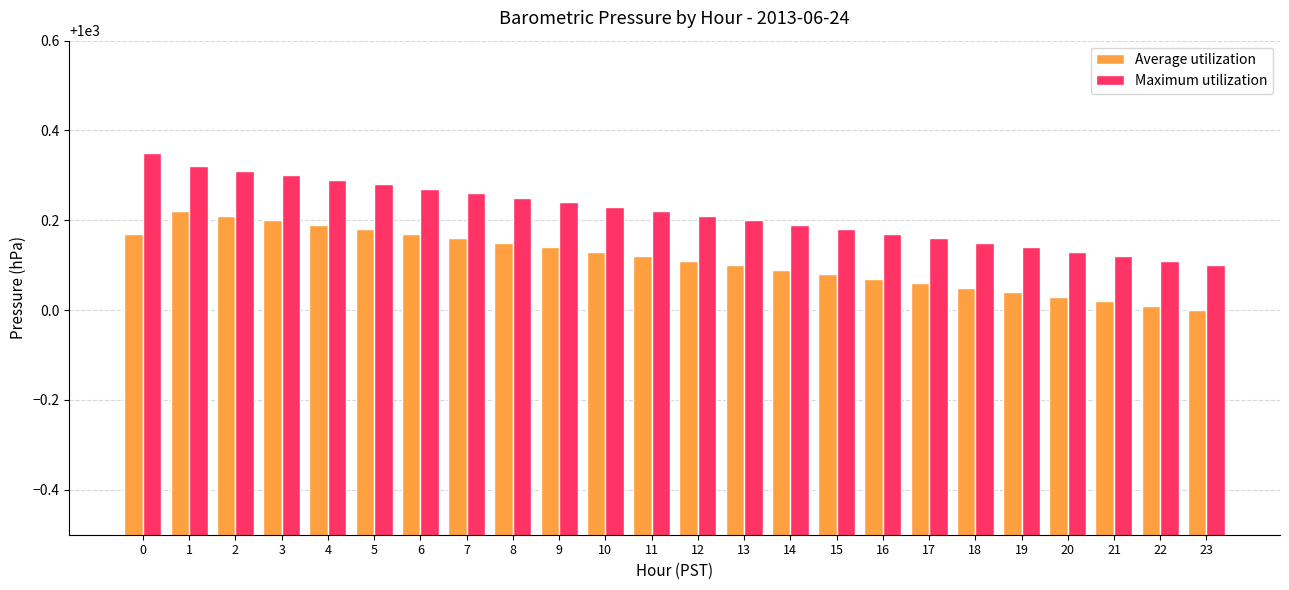

Which series has the largest total across all categories?

Maximum utilization